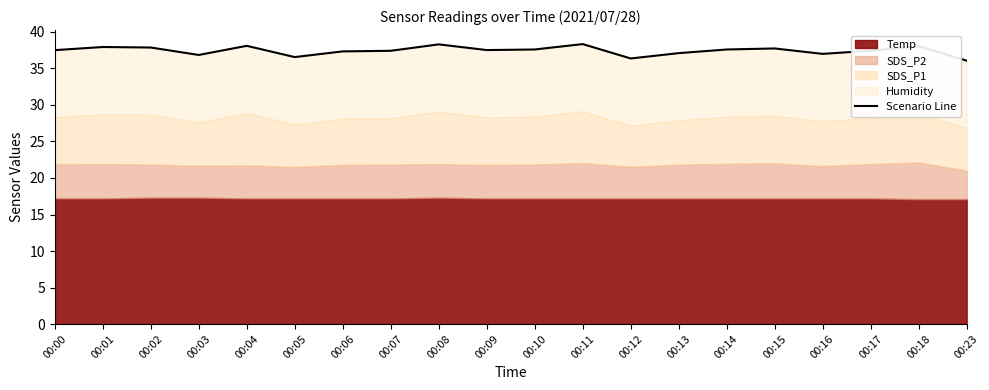

Reading left to right, transcribe all the data shown in this chart.

37.5	37.9	37.9	36.9	38.1	36.6	37.3	37.4	38.3	37.5	37.6	38.3	36.4	37.1	37.6	37.7	37.0	37.4	38.1	36.1